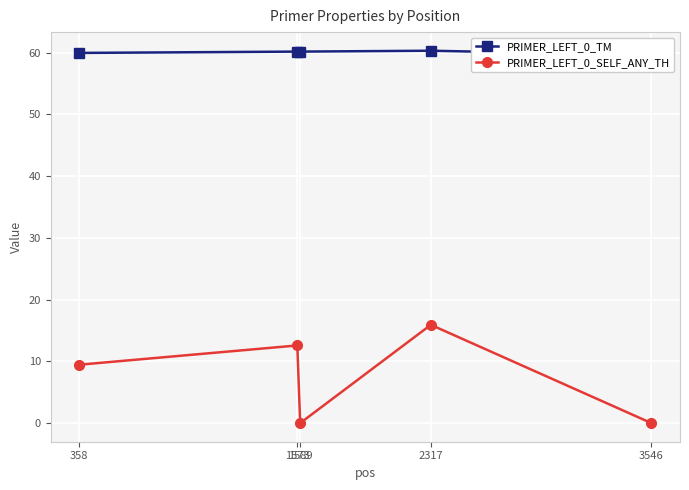

Where does the PRIMER_LEFT_0_TM series first go above 60?

1573